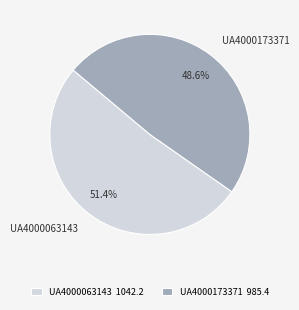

What is the ratio of the value at UA4000063143 to the value at UA4000173371?

1.1